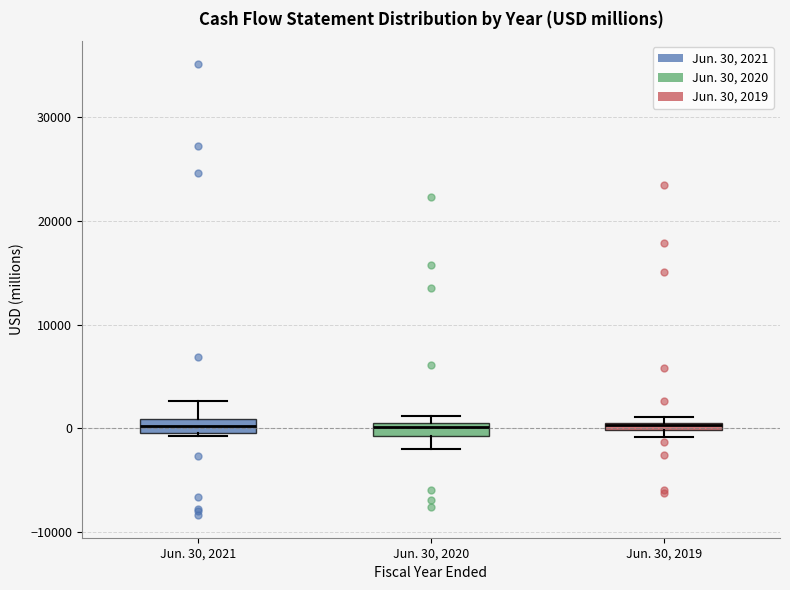

Where is the lower edge of the box for Jun. 30, 2019 on the y-axis? The values are not printed on the chart, so give them approximately, as read against the axis.

0